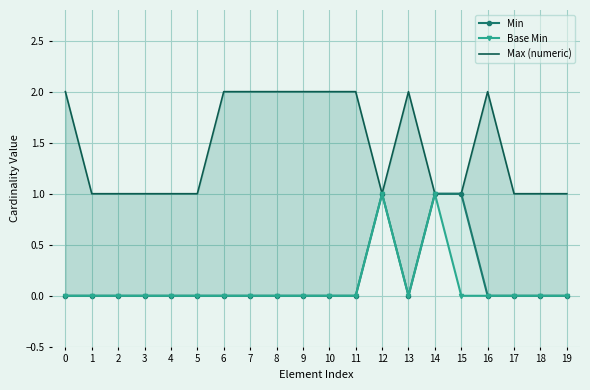

In Max (numeric), how many points are lower than both neighbors (excluding endpoints)?

1